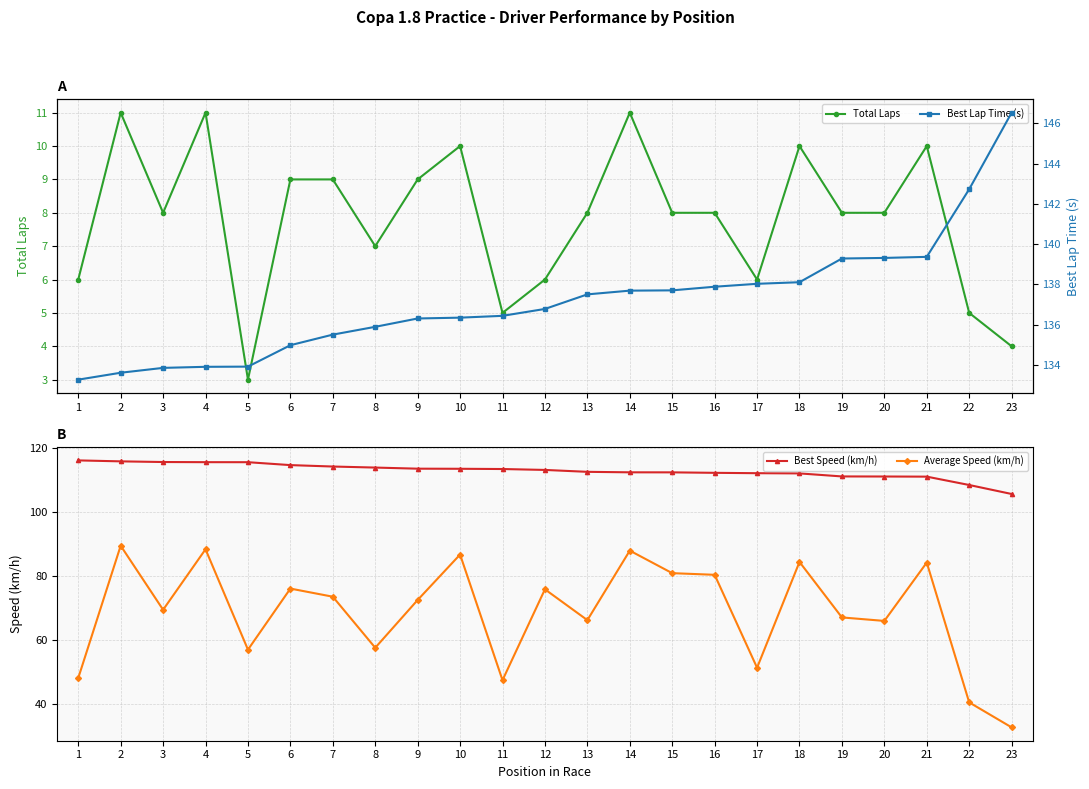

How many values in the Total Laps series exceed 8?

9